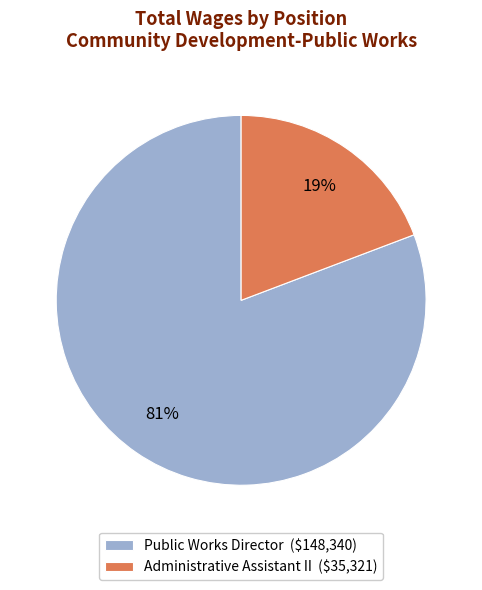

Which has a higher value, Public Works Director or Administrative Assistant II?

Public Works Director